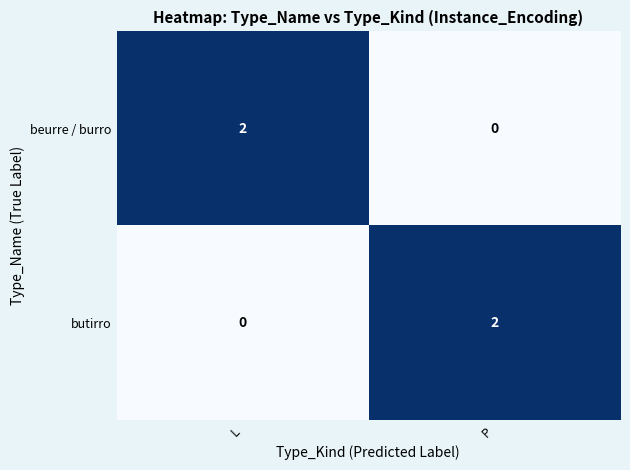

Is the value of beurre / burro at P greater than the value of butirro at P?

No